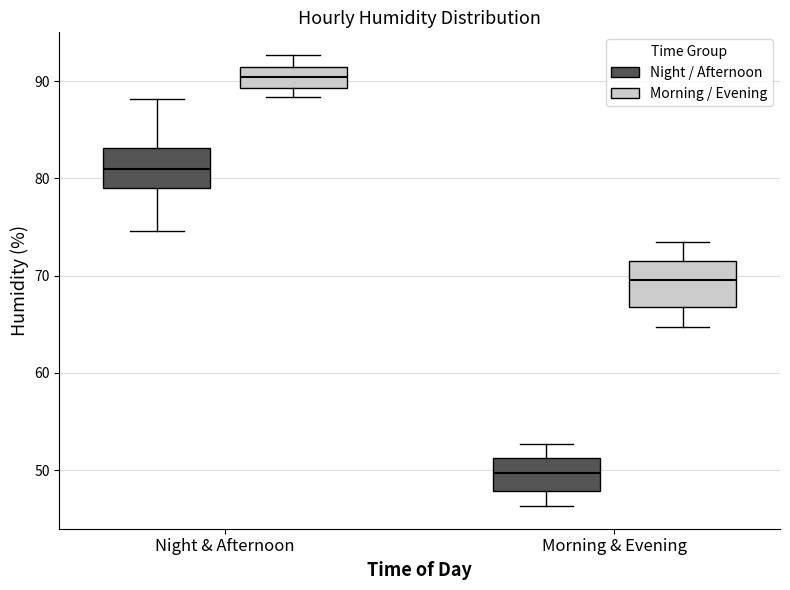

Which box's median line is the highest?

Night & Afternoon (Morning / Evening)